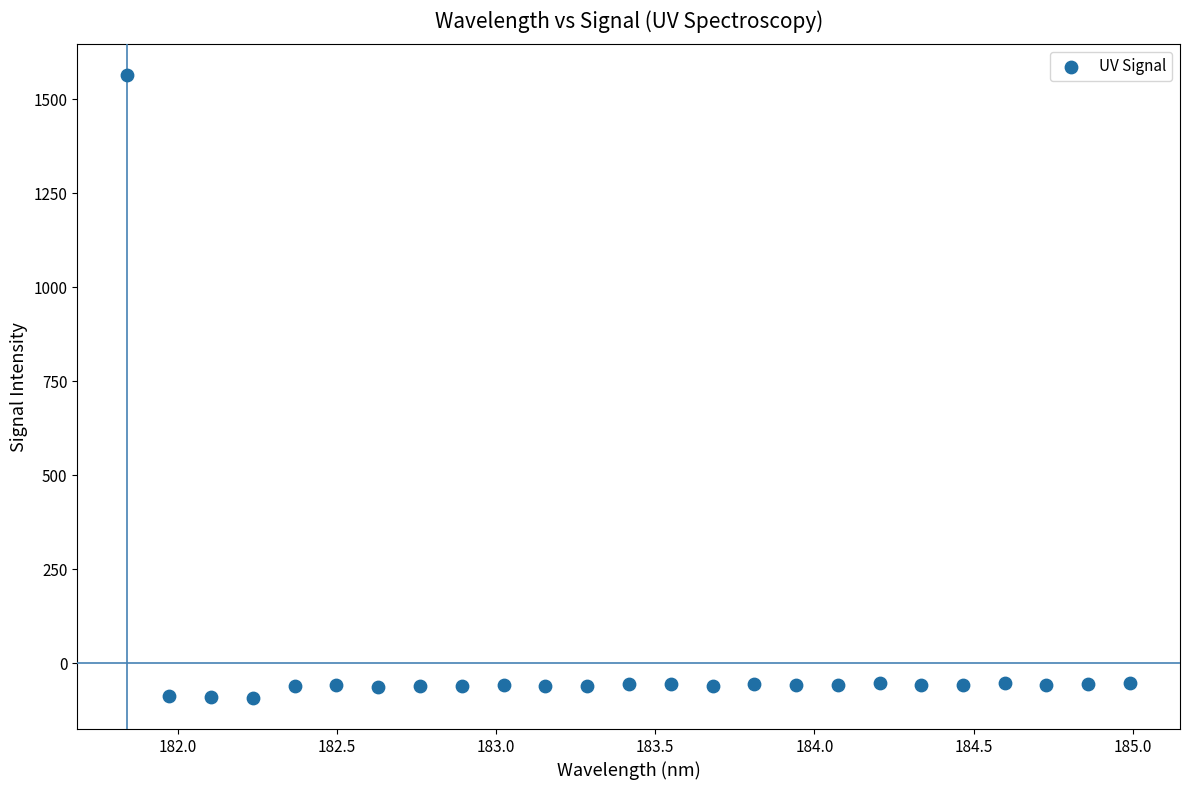

What is the range of Y values (max minus min)?

1655.5